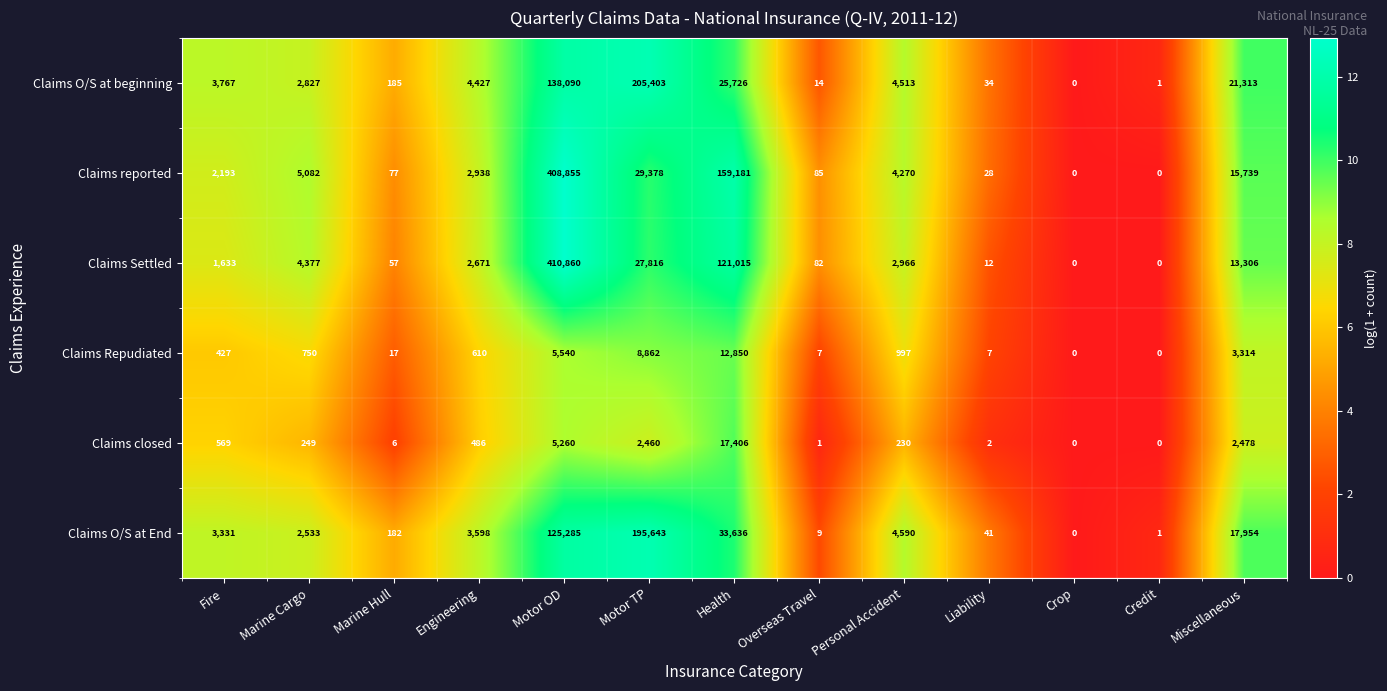

At Overseas Travel, list the series in order from largest to smallest.

Claims reported, Claims Settled, Claims O/S at beginning, Claims O/S at End, Claims Repudiated, Claims closed